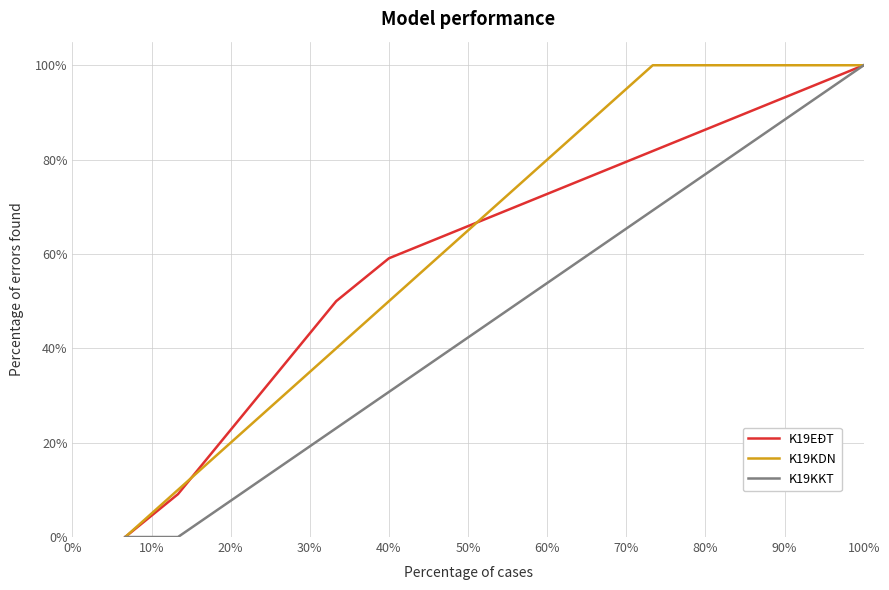

List the series in order of their peak value, highest first.

K19EĐT, K19KDN, K19KKT